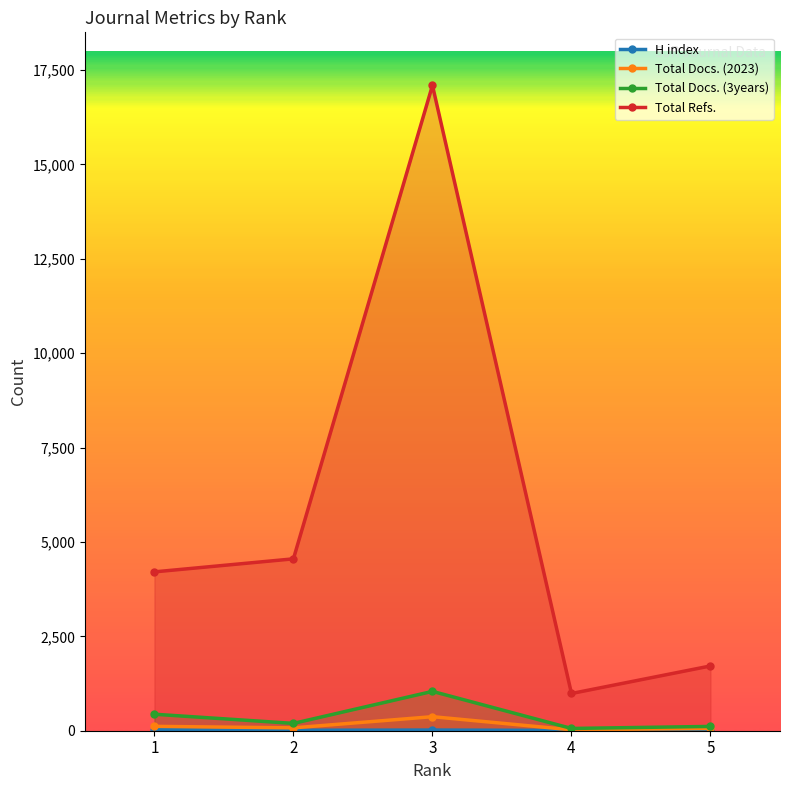

What is the greatest value displayed?

17095